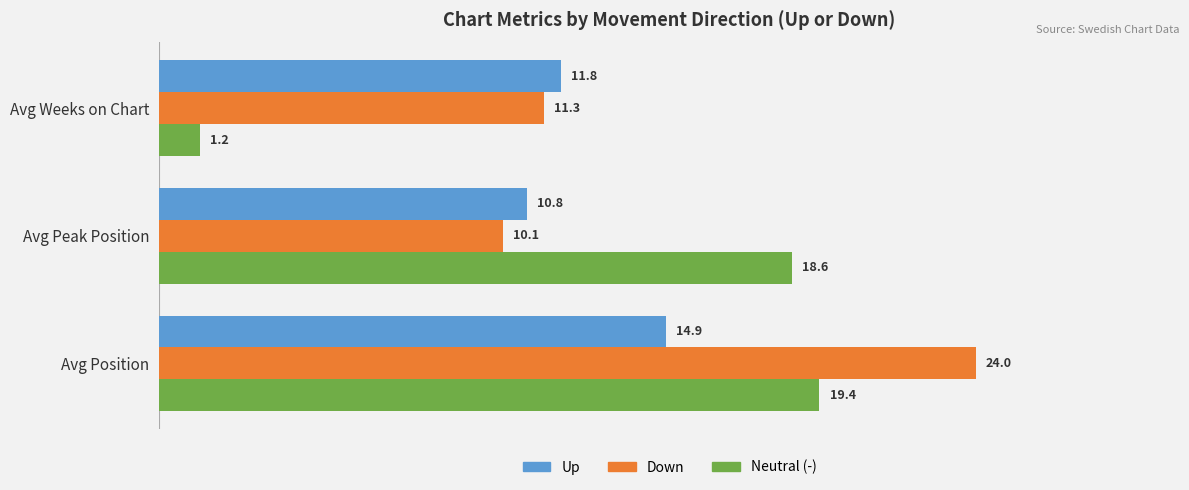

List the series in order of their overall mean, highest first.

Down, Neutral (-), Up